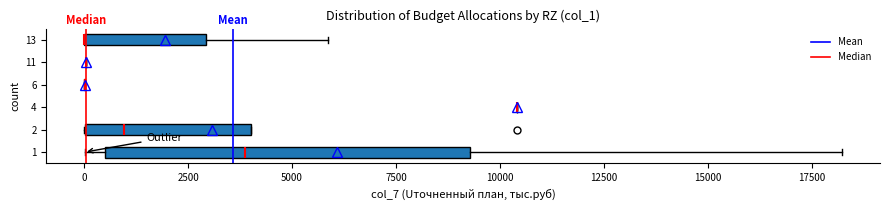

Reading bottom to top, transcribe this box plot: for each box, give where its median line is, the range the box spans, and where its two whiskers end, as read against the x-axis. The values are not printed on the chart, so give them approximately, as read against the axis.

1: median 4000, box 500 to 9500, whiskers 0 to 18000
2: median 1000, box 0 to 4000, whiskers 0 to 4000
4: box collapsed to a line at 10500, whiskers 10500 to 10500
6: box collapsed to a line at 0, whiskers 0 to 0
11: box collapsed to a line at 0, whiskers 0 to 0
13: median 0 (drawn on the box's left edge), box 0 to 3000, whiskers 0 to 6000